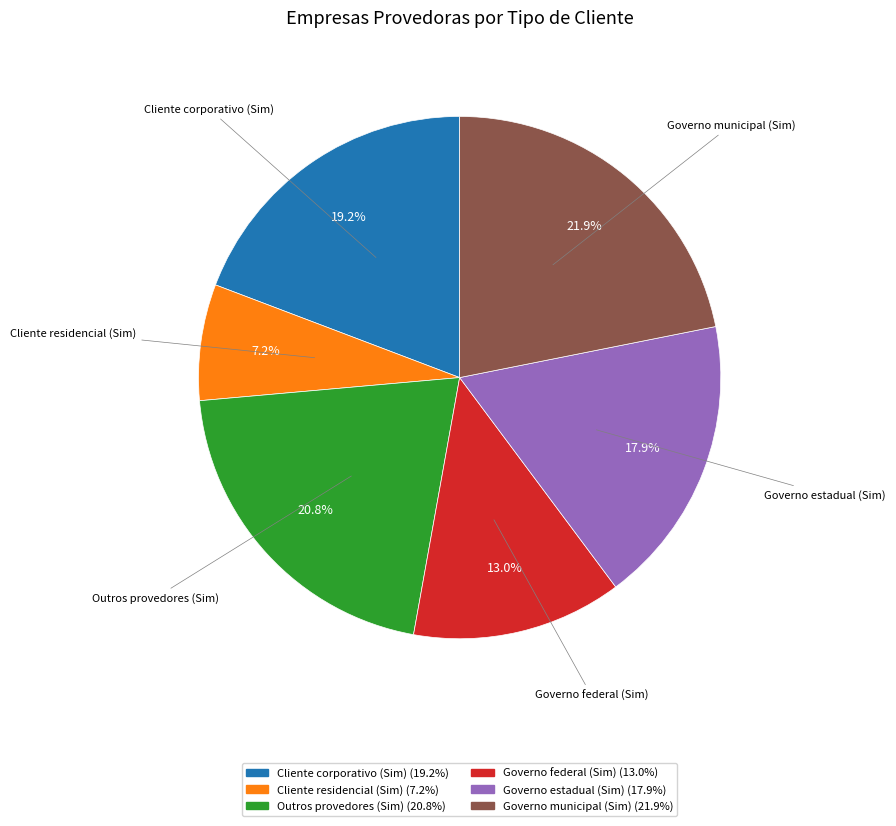

Do Outros provedores (Sim) and Cliente corporativo (Sim) together represent more than half of the pie?

No